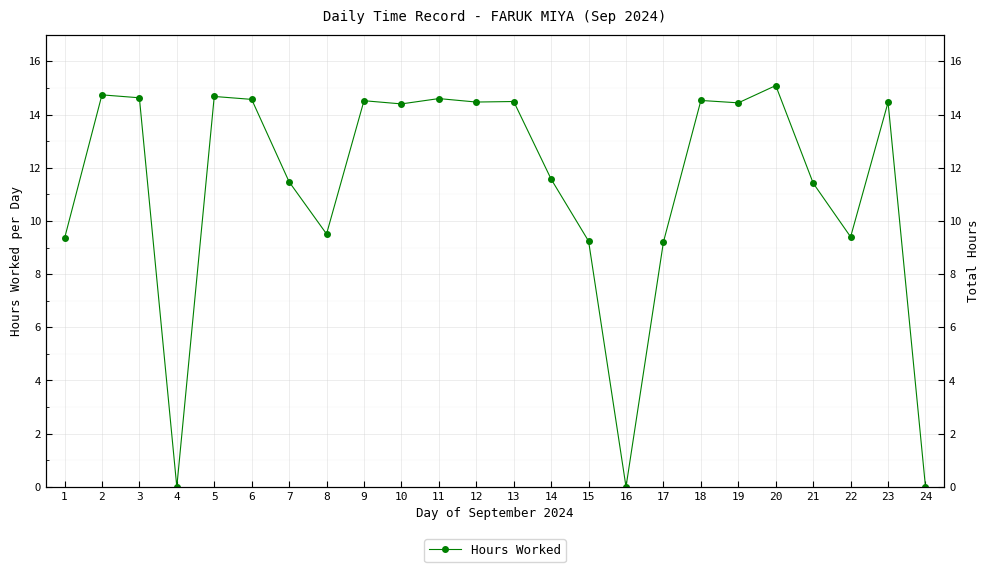

Reading right to left, list all the values displayed in this chart.

0.0	14.5	9.4	11.4	15.1	14.4	14.5	9.2	0.0	9.2	11.6	14.5	14.5	14.6	14.4	14.5	9.5	11.5	14.6	14.7	0.0	14.6	14.7	9.3